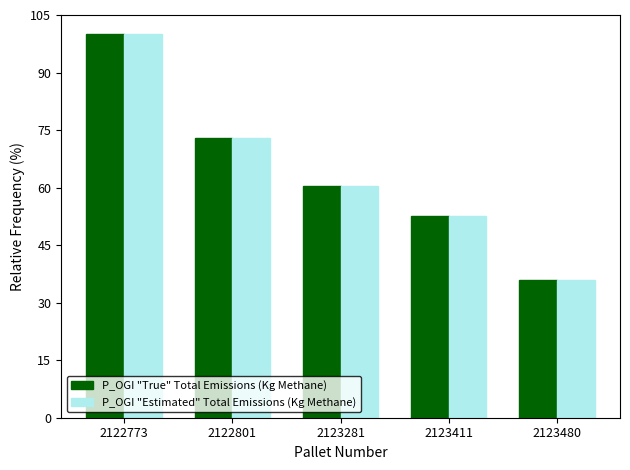

Which category has the highest value in the P_OGI "True" Total Emissions (Kg Methane) series?

2122773